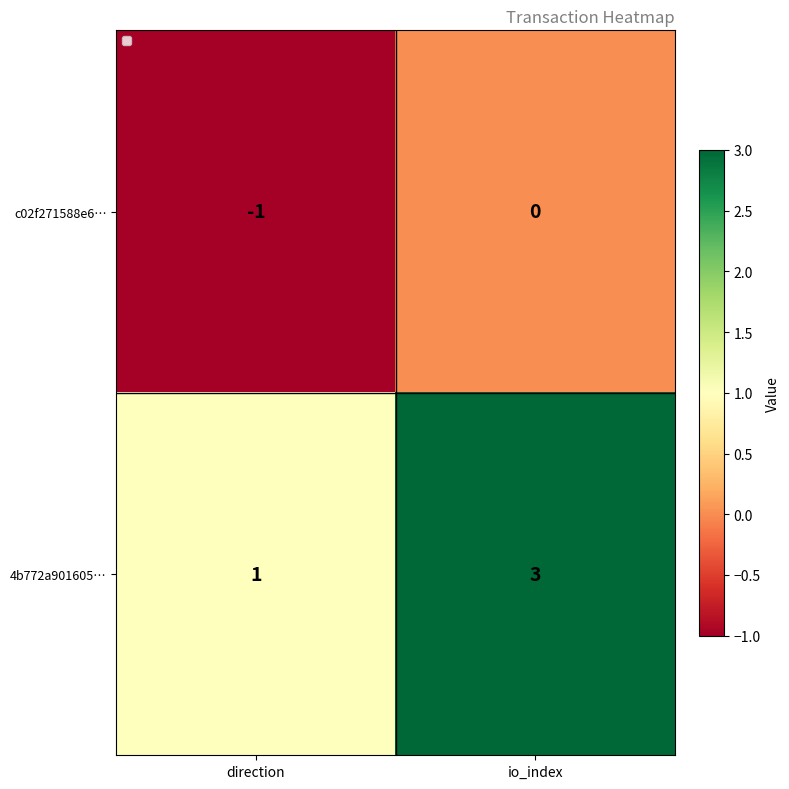

Reading right to left, what are all the values shown in this chart?

c02f271588e6…: io_index=0	direction=-1
4b772a901605…: io_index=3	direction=1